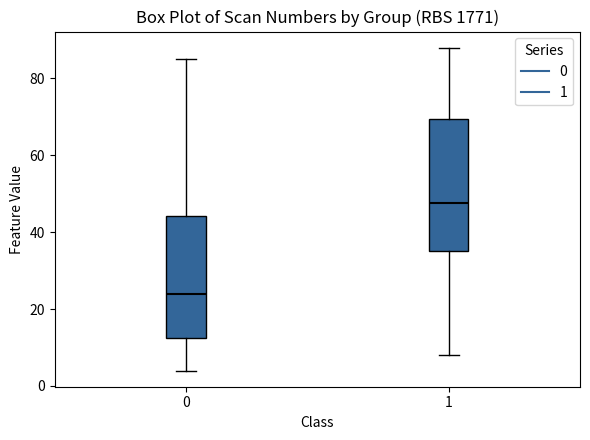

Comparing the boxes themselves (not the whiskers), which one is the tallest?

1